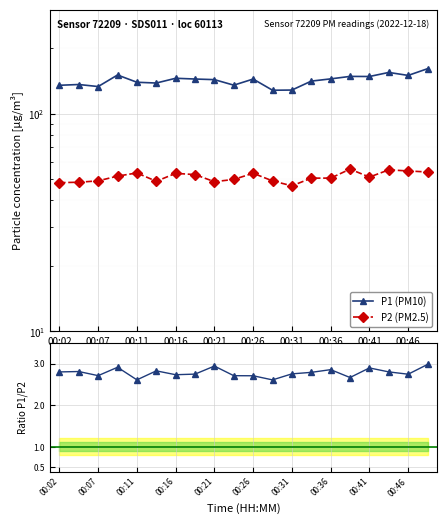

Rank the series by their average value, from lowest to highest.

P1/P2, P2 (PM2.5), P1 (PM10)